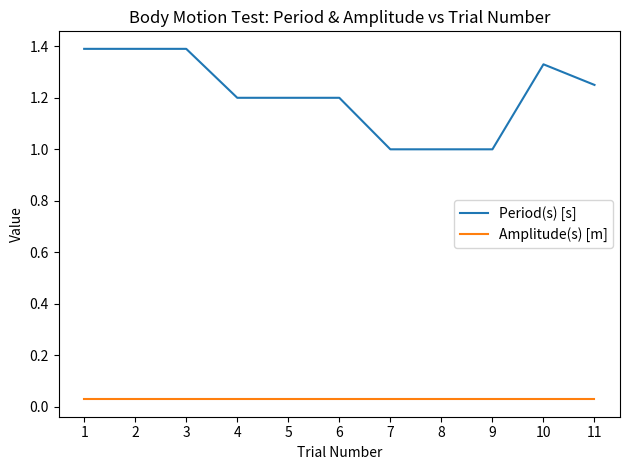

What are all the series names shown in the legend?

Period(s) [s], Amplitude(s) [m]